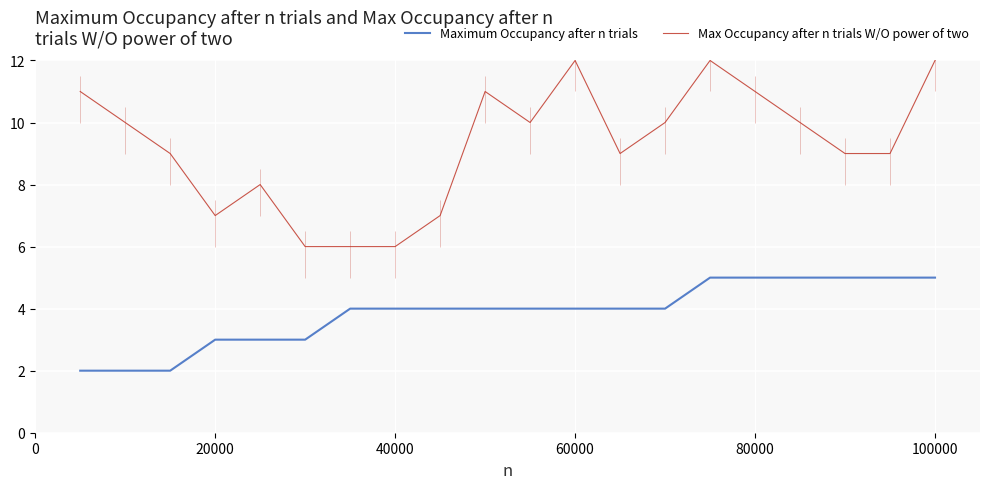

What is the value of the Maximum Occupancy after n trials point at the 18th from the left?

5